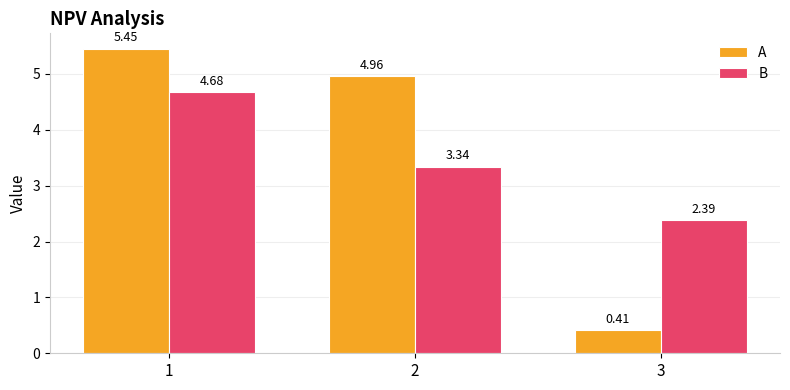

Are the bars grouped side by side (vs. stacked)?

Yes